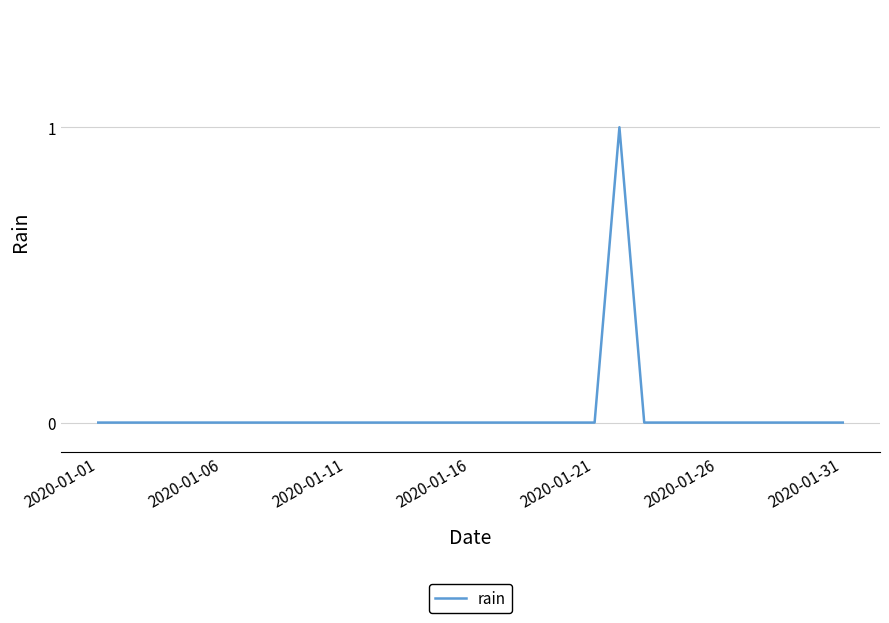

The value at 2020-01-16 is 0. True or false?

True